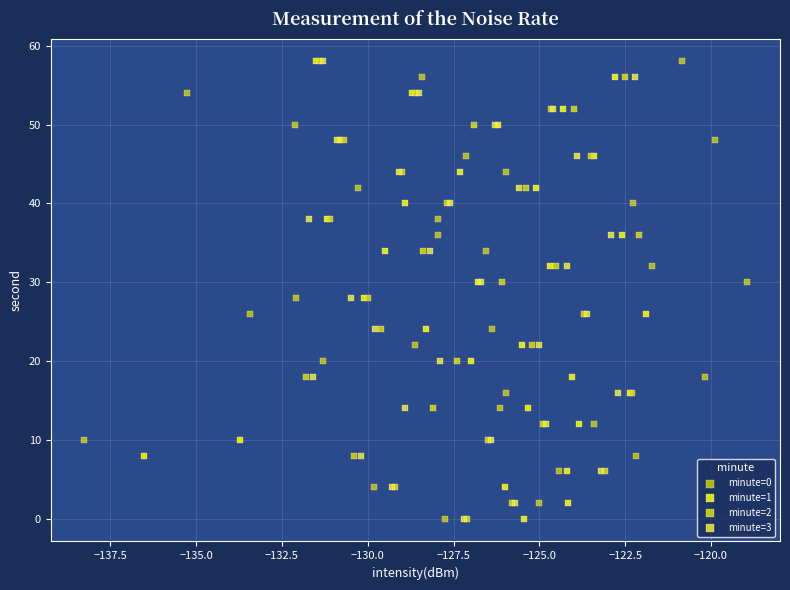

What are all the series names shown in the legend?

minute=0, minute=1, minute=2, minute=3